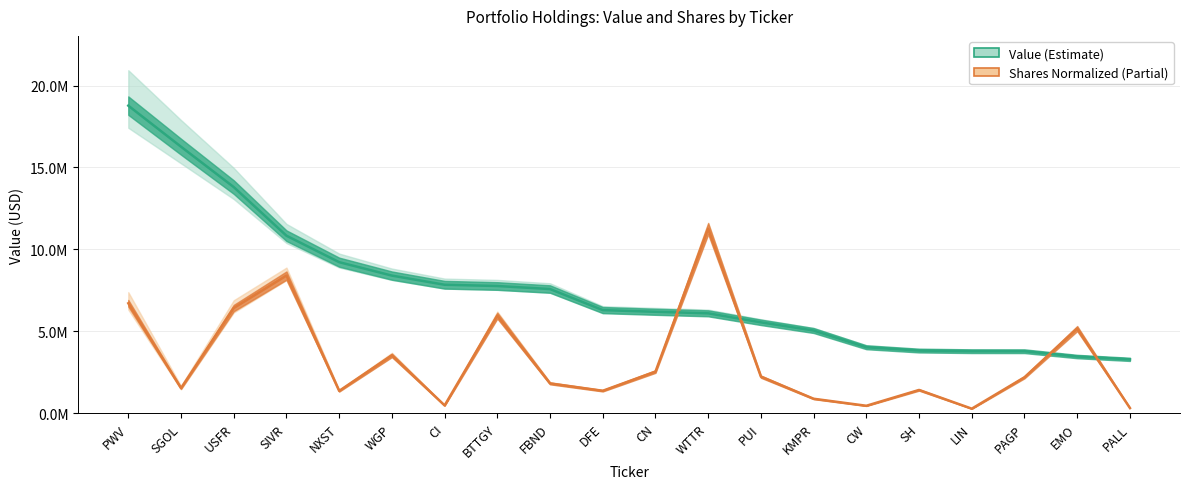

Which series ends up on top after the final intersection of value and shares?

value